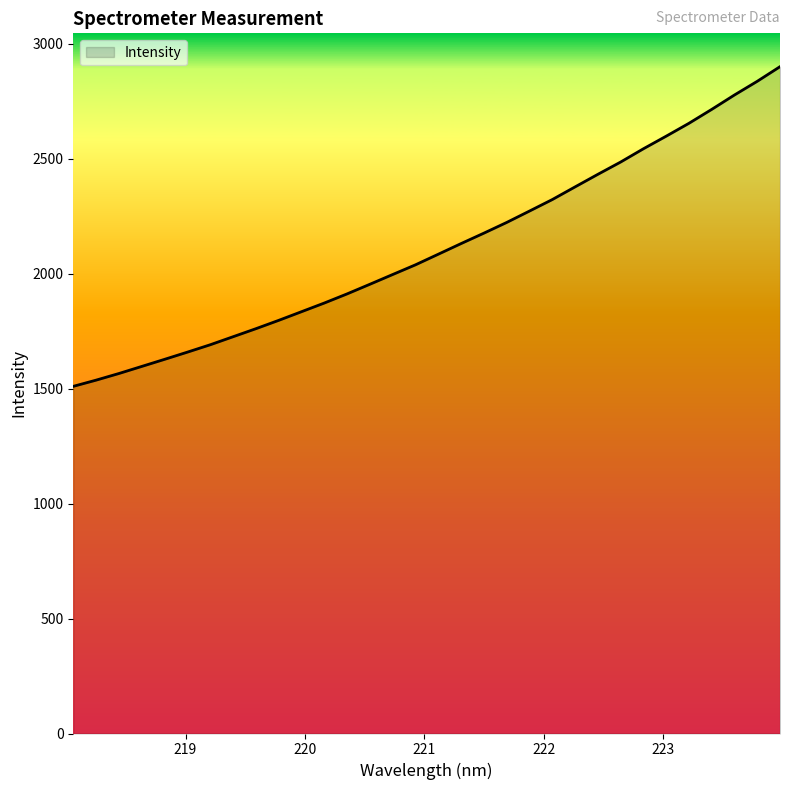

What is the maximum value shown in the chart?

2900.1